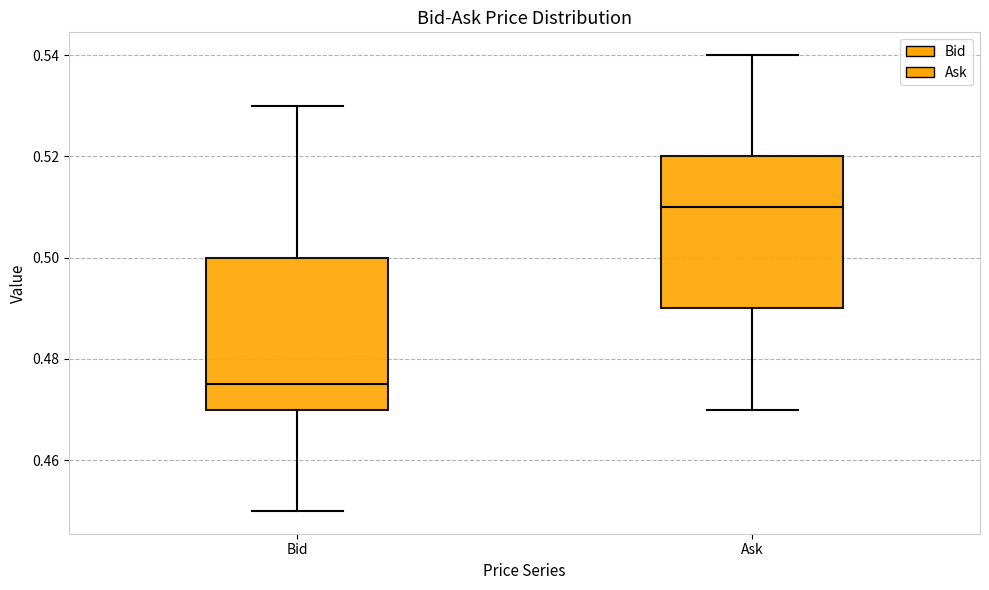

Reading left to right, transcribe this box plot: for each box, give where its median line is, the range the box spans, and where its two whiskers end, as read against the y-axis. The values are not printed on the chart, so give them approximately, as read against the axis.

Bid: median 0.476, box 0.470 to 0.500, whiskers 0.450 to 0.530
Ask: median 0.510, box 0.490 to 0.520, whiskers 0.470 to 0.540